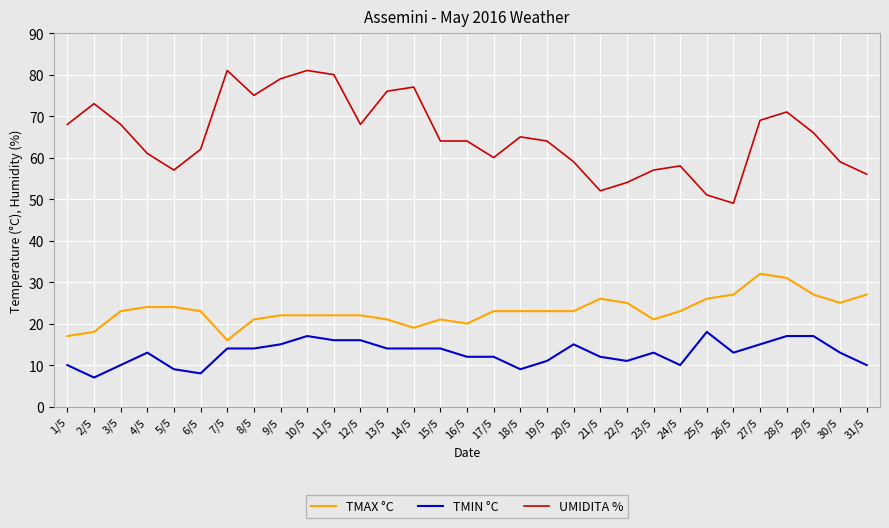

Reading left to right, list all the values displayed in this chart.

TMAX °C: 1/5=17	2/5=18	3/5=23	4/5=24	5/5=24	6/5=23	7/5=16	8/5=21	9/5=22	10/5=22	11/5=22	12/5=22	13/5=21	14/5=19	15/5=21	16/5=20	17/5=23	18/5=23	19/5=23	20/5=23	21/5=26	22/5=25	23/5=21	24/5=23	25/5=26	26/5=27	27/5=32	28/5=31	29/5=27	30/5=25	31/5=27
TMIN °C: 1/5=10	2/5=7	3/5=10	4/5=13	5/5=9	6/5=8	7/5=14	8/5=14	9/5=15	10/5=17	11/5=16	12/5=16	13/5=14	14/5=14	15/5=14	16/5=12	17/5=12	18/5=9	19/5=11	20/5=15	21/5=12	22/5=11	23/5=13	24/5=10	25/5=18	26/5=13	27/5=15	28/5=17	29/5=17	30/5=13	31/5=10
UMIDITA %: 1/5=68	2/5=73	3/5=68	4/5=61	5/5=57	6/5=62	7/5=81	8/5=75	9/5=79	10/5=81	11/5=80	12/5=68	13/5=76	14/5=77	15/5=64	16/5=64	17/5=60	18/5=65	19/5=64	20/5=59	21/5=52	22/5=54	23/5=57	24/5=58	25/5=51	26/5=49	27/5=69	28/5=71	29/5=66	30/5=59	31/5=56